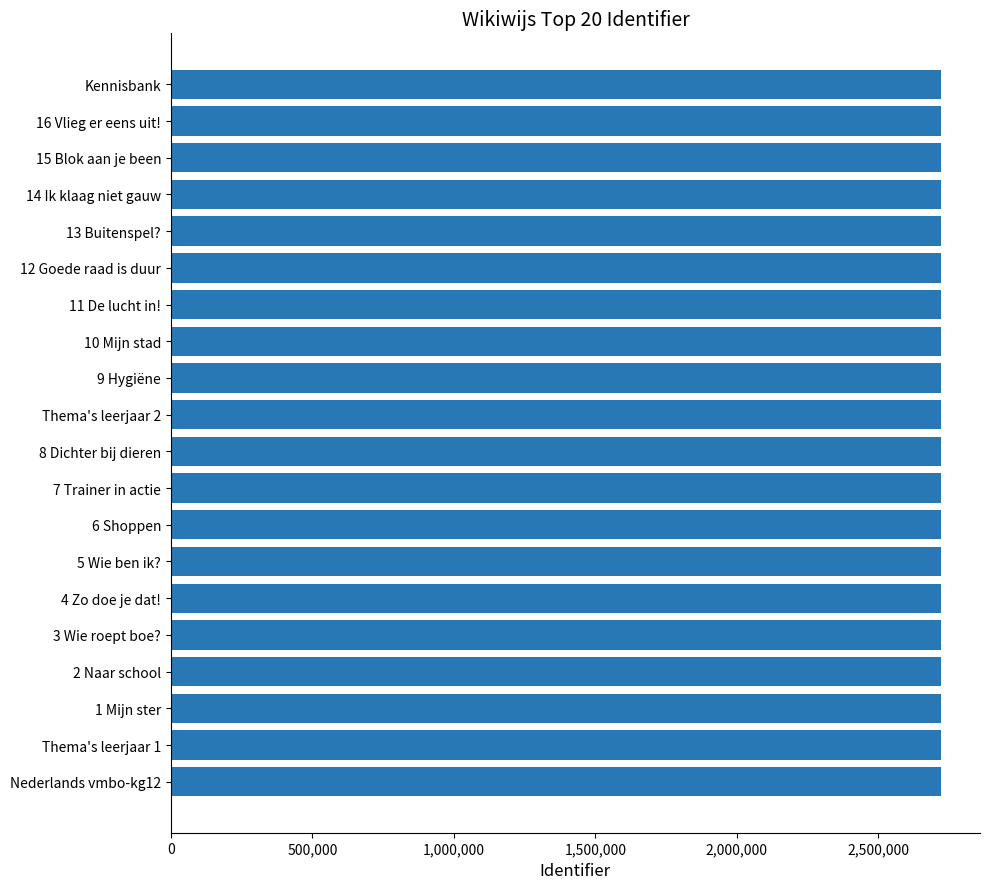

What is the greatest value displayed?

2723476